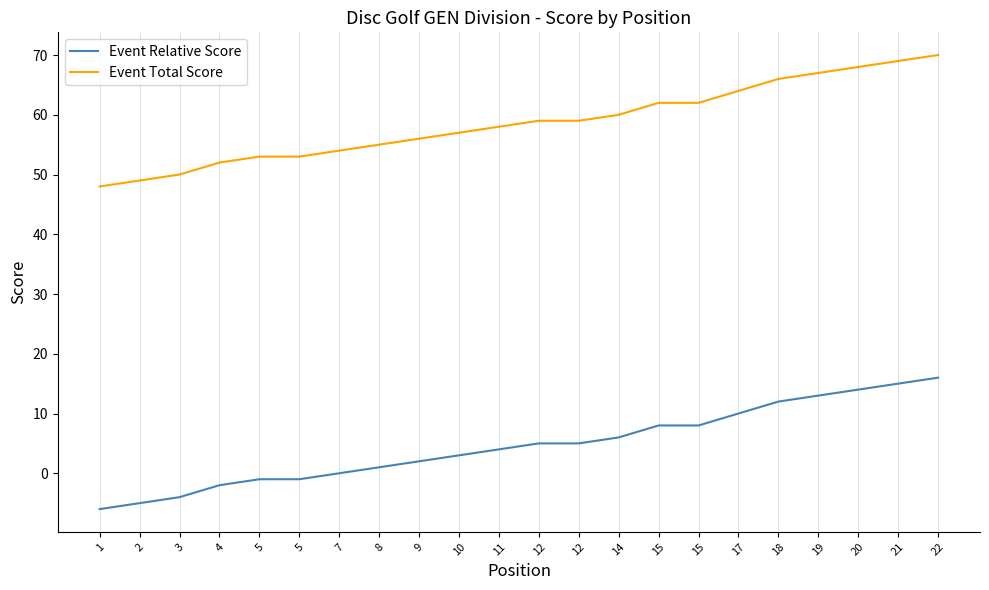

The value of Event Relative Score at 22 is 3. True or false?

False